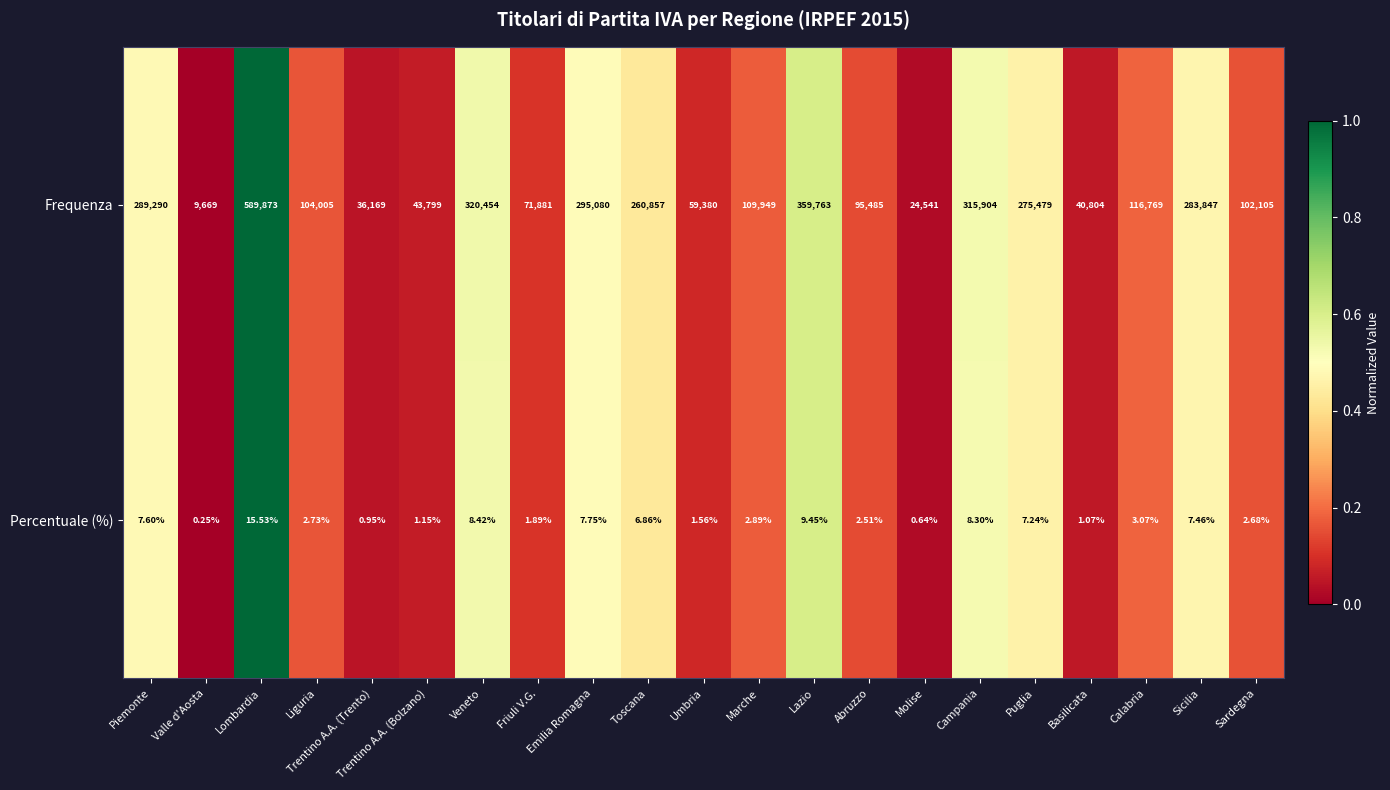

At which category does the chart reach its peak across all series?

Lombardia